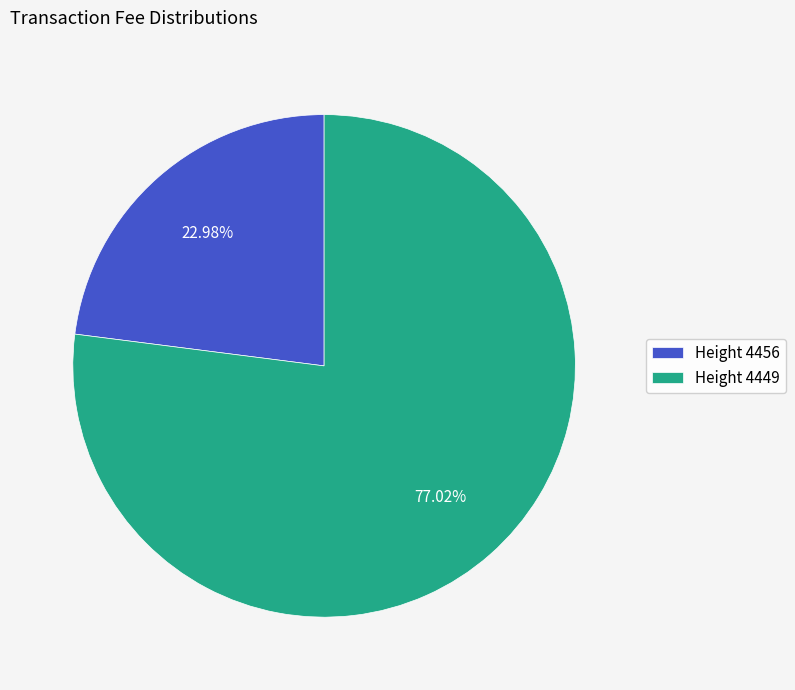

Rank the categories by value from highest to lowest.

Height 4449, Height 4456